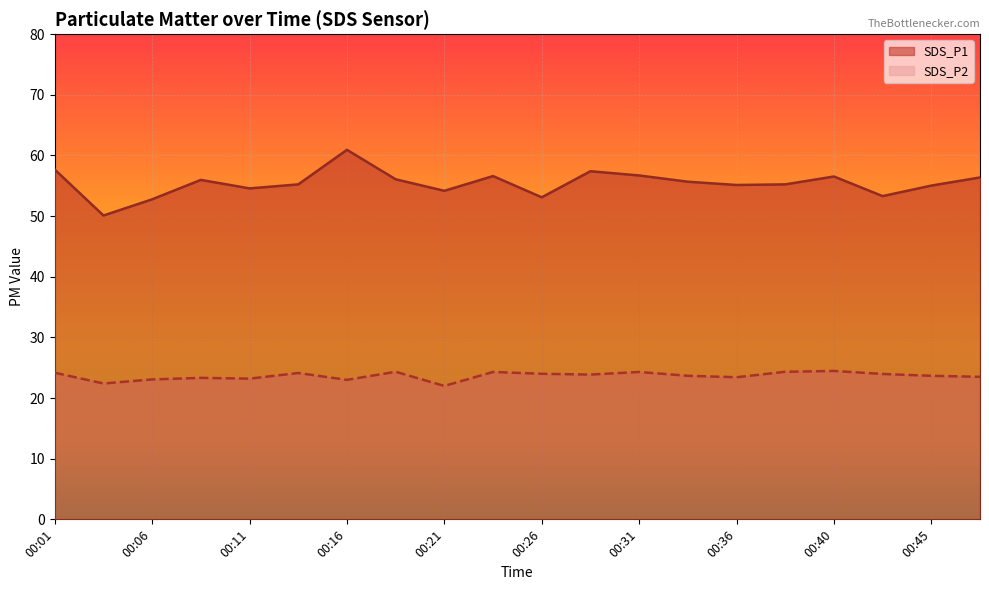

Where is SDS_P1 nearest to the value 55?

00:45